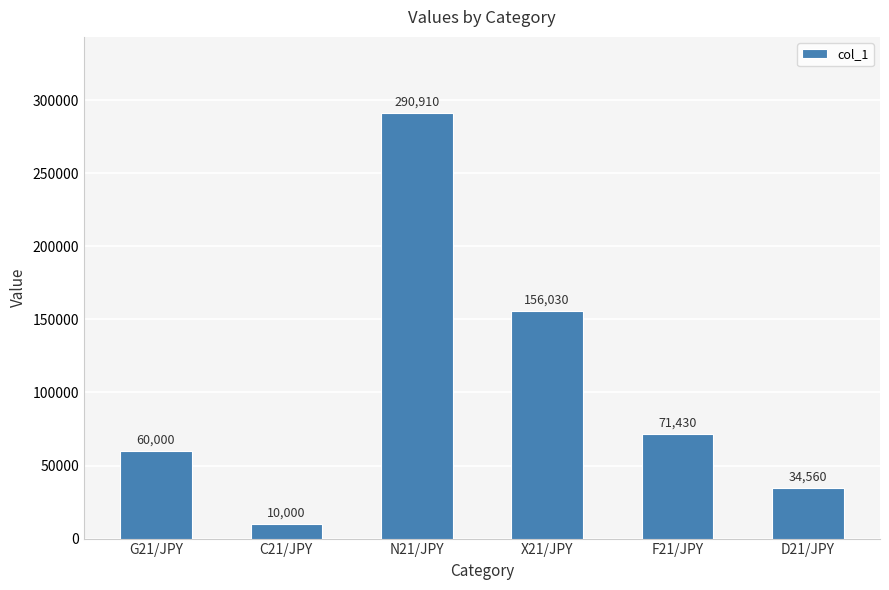

Reading left to right, list all the values displayed in this chart.

60000	10000	290910	156030	71430	34560